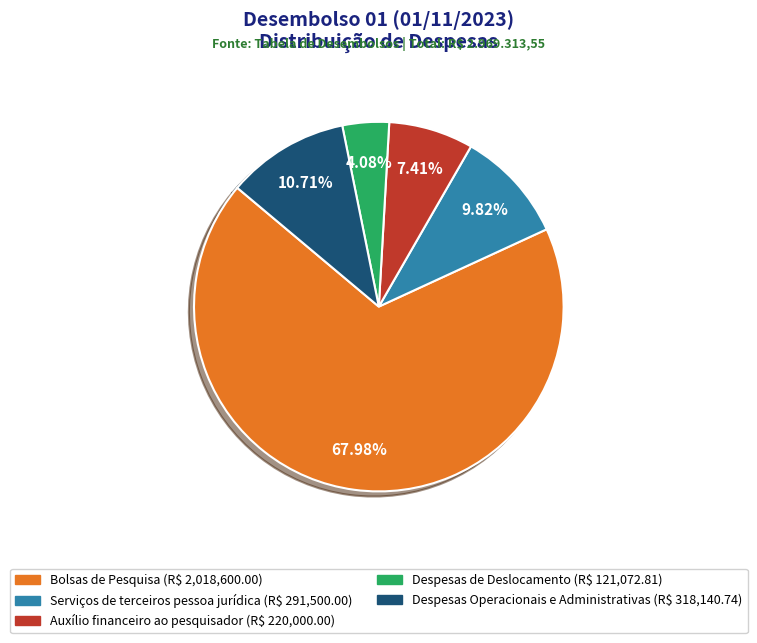

What is the ratio of the value at Despesas Operacionais e Administrativas to the value at Despesas de Deslocamento?

2.6